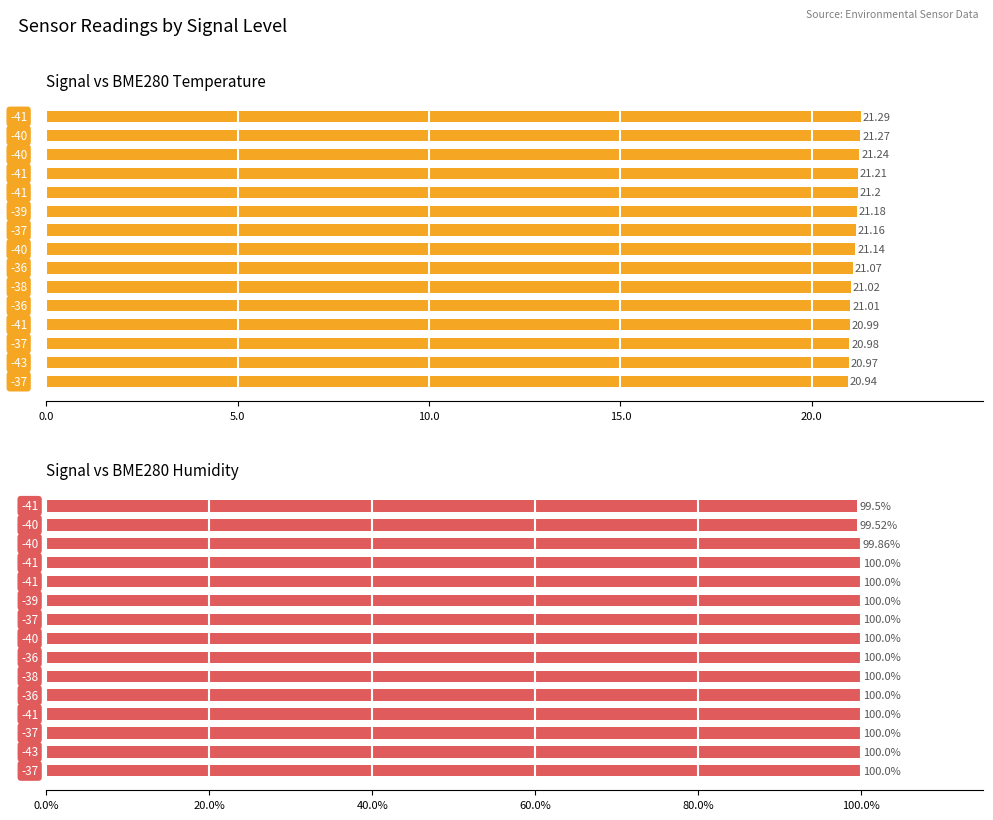

Which has a higher value, 13 or 6?

6